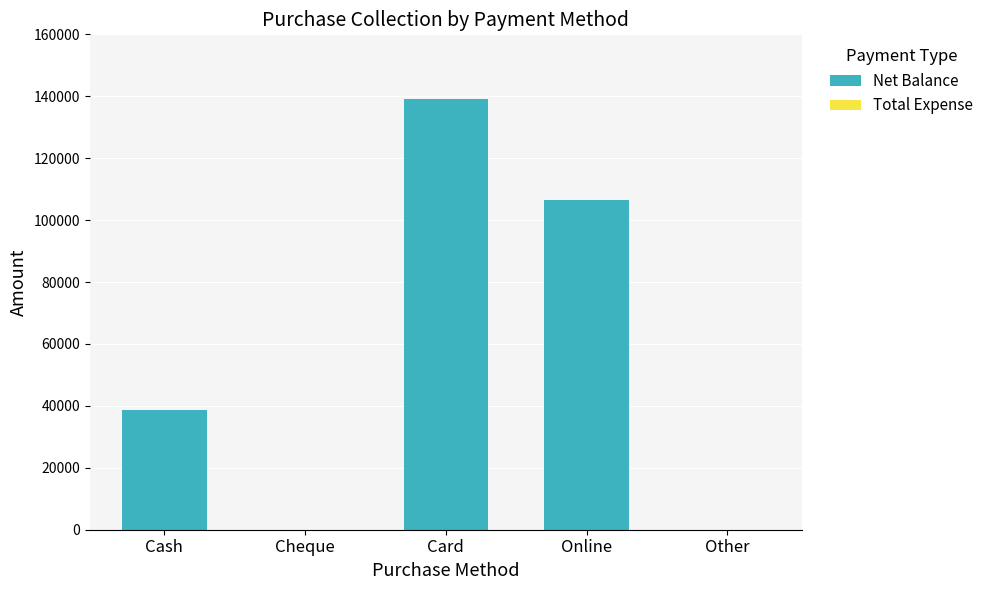

Is it true that the value at Card is 139100?

True